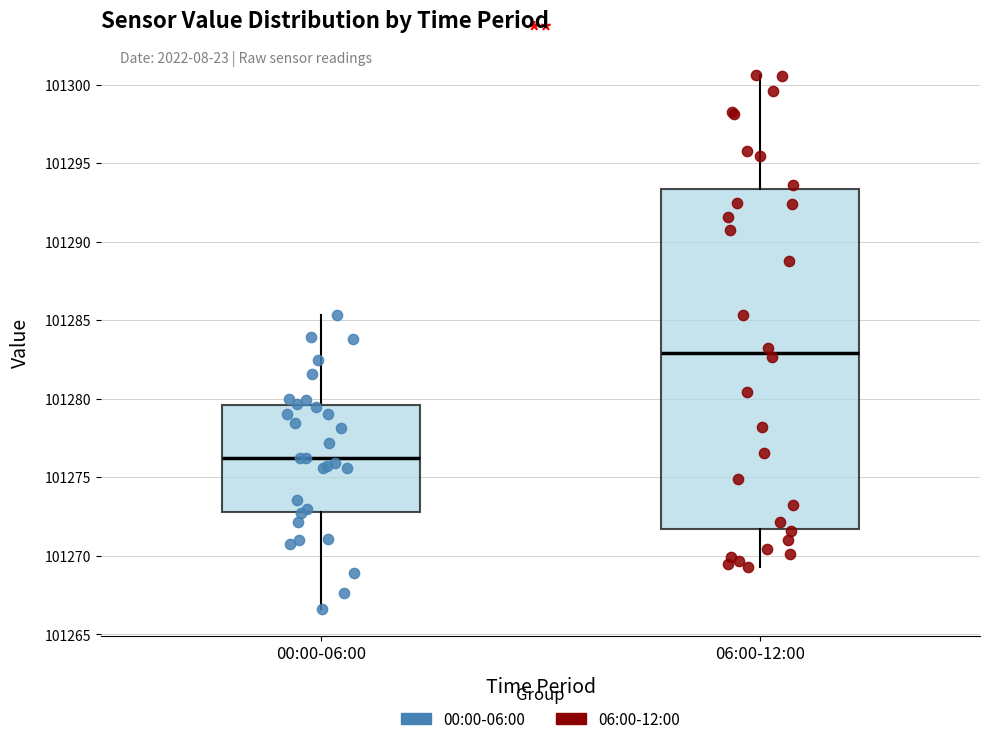

Which box has the lowest median line?

00:00-06:00